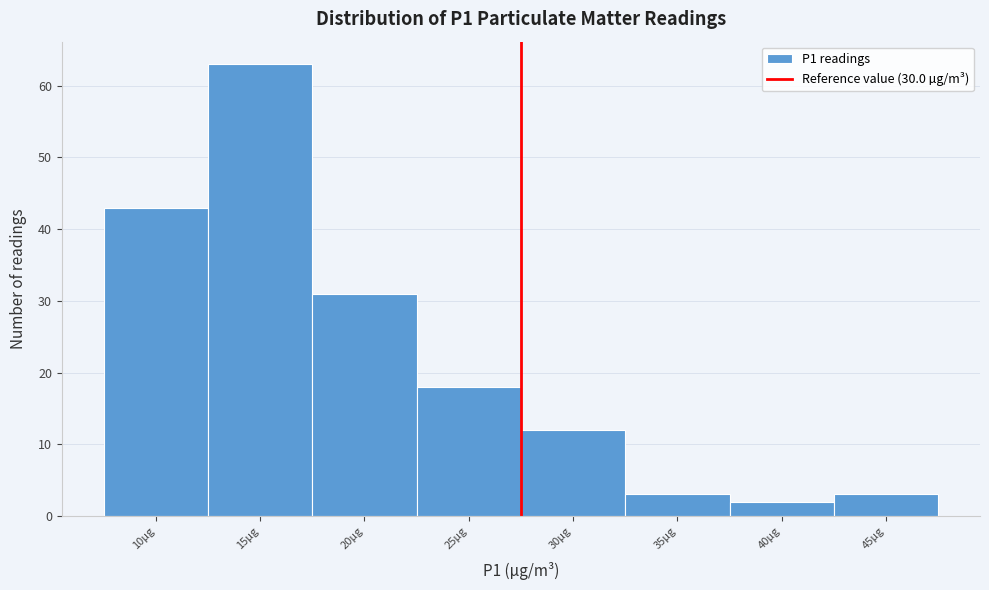

Reading left to right, transcribe all the data shown in this chart.

10µg=43	15µg=63	20µg=31	25µg=18	30µg=12	35µg=3	40µg=2	45µg=3